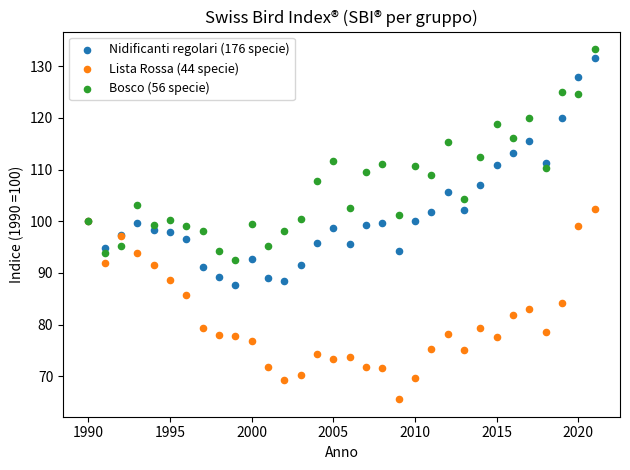

Which series contains the lowest Y value?

Lista Rossa (44 specie)